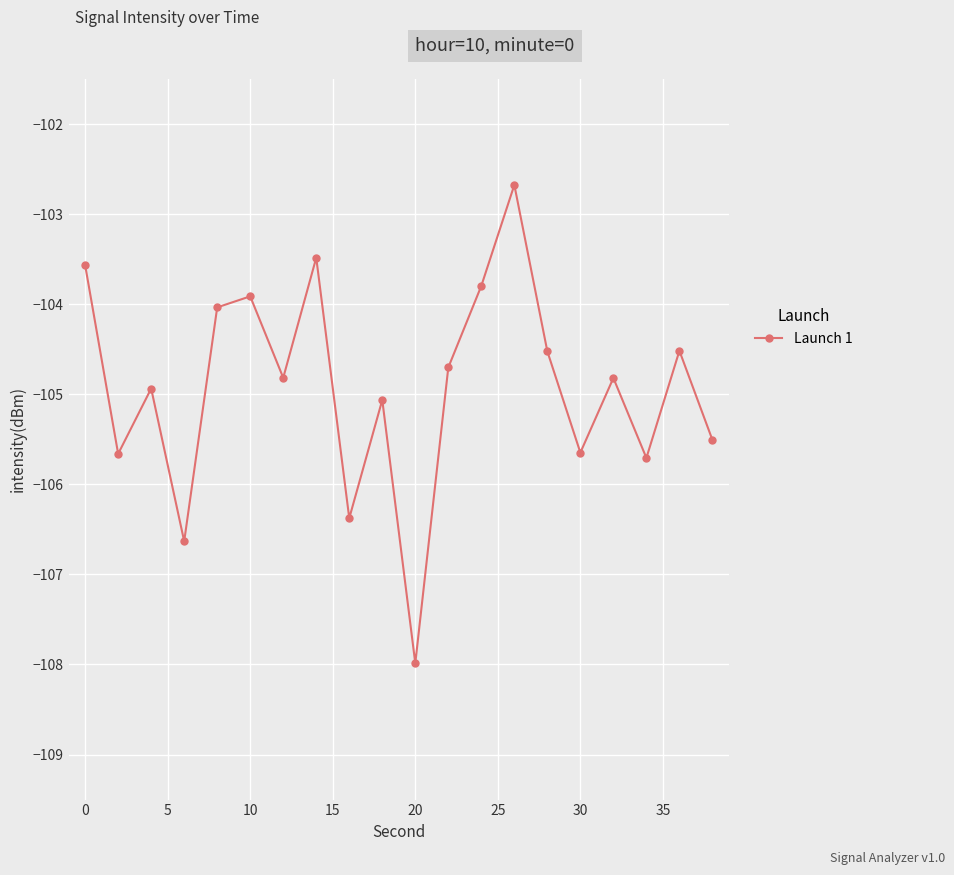

How many interior local valleys (lower than both neighbors) does the data have?

7